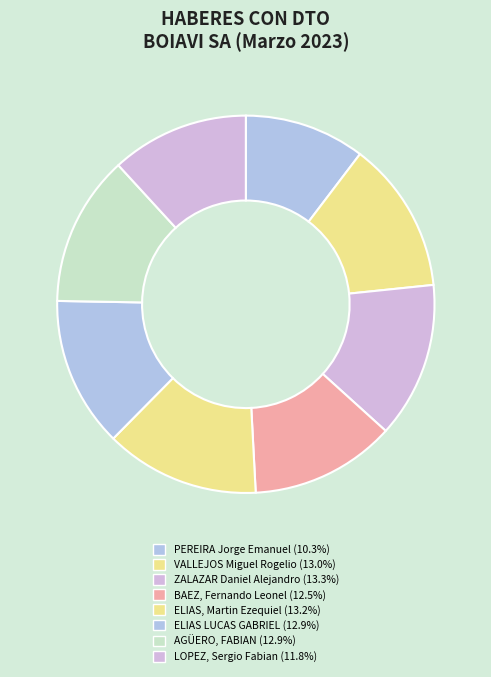

What is the largest slice in the pie chart?

ZALAZAR Daniel Alejandro